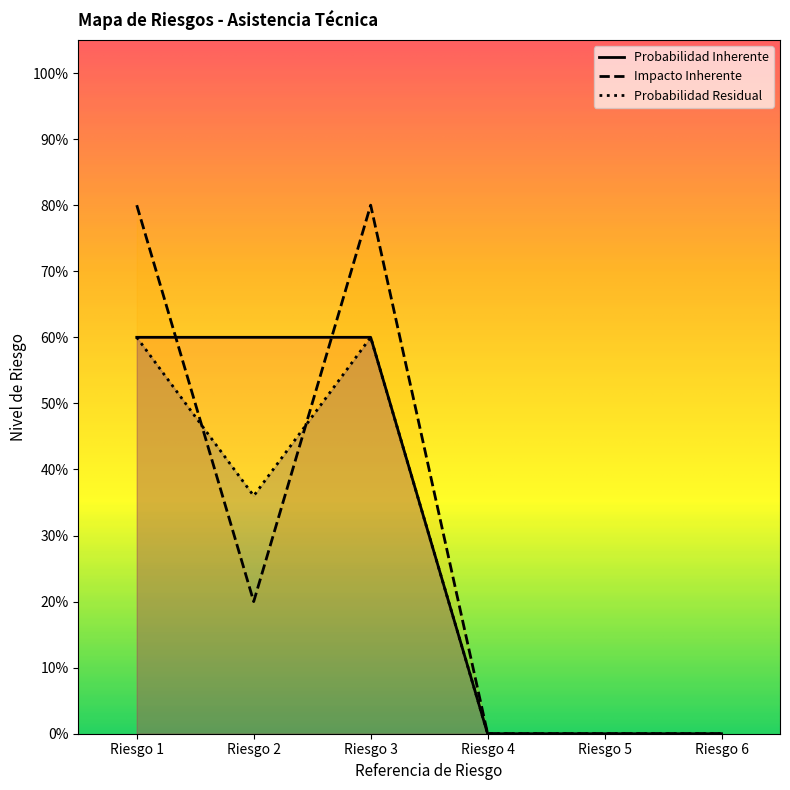

Which series reaches the maximum Y coordinate?

Impacto Inherente